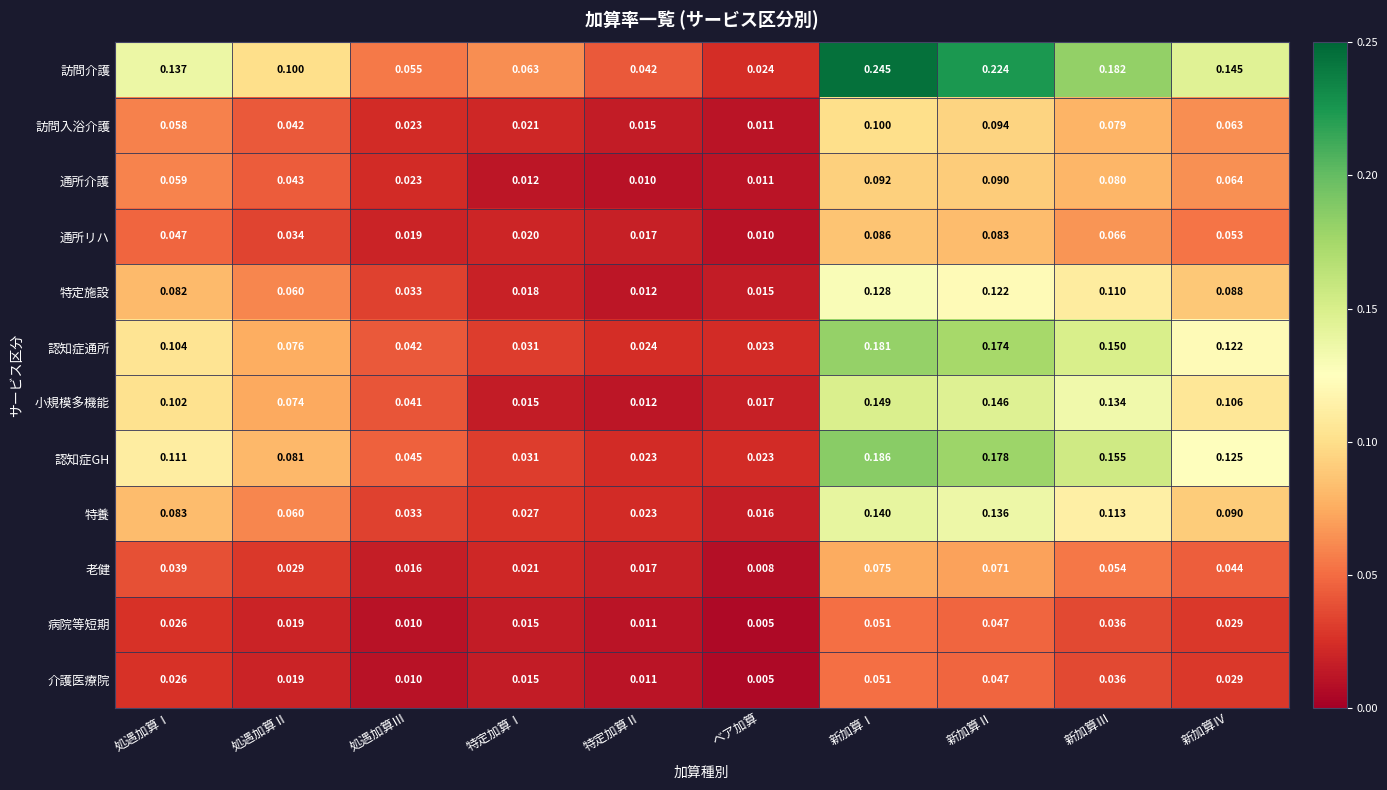

List the labels in order of 通所介護 value, smallest first.

特定加算Ⅱ, ベア加算, 特定加算Ⅰ, 処遇加算Ⅲ, 処遇加算Ⅱ, 処遇加算Ⅰ, 新加算Ⅳ, 新加算Ⅲ, 新加算Ⅱ, 新加算Ⅰ